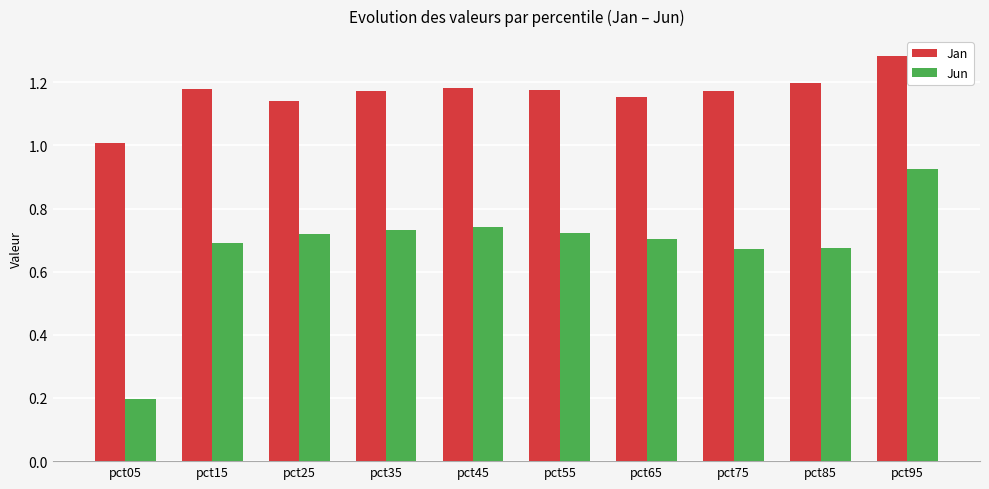

What is the spread (max minus min) of values at pct15?

0.5